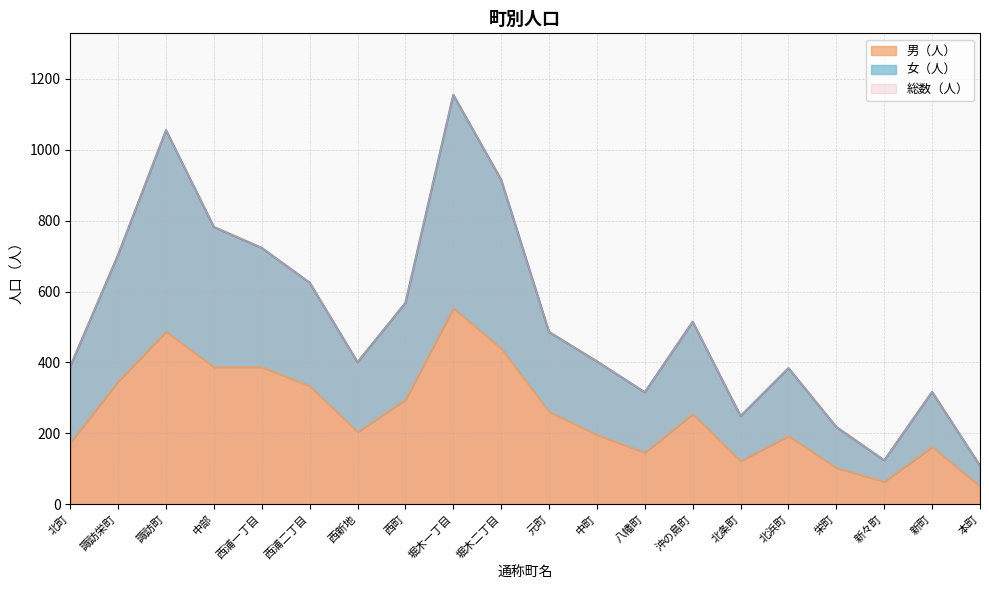

Reading left to right, transcribe all the data shown in this chart.

総数（人）: 389	704	1055	782	723	625	401	568	1155	915	486	403	316	515	249	384	218	124	317	109
男（人）: 174	347	487	387	387	334	204	295	553	440	261	196	146	255	122	193	103	64	162	51
女（人）: 389	704	1055	782	723	625	401	568	1155	915	486	403	316	515	249	384	218	124	317	109